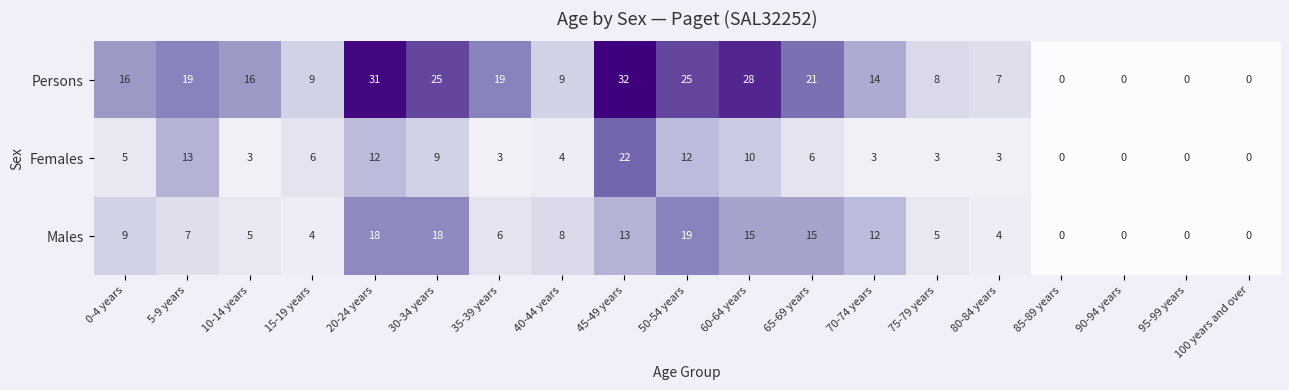

What is the difference between the Females values at 20-24 years and 75-79 years?

9